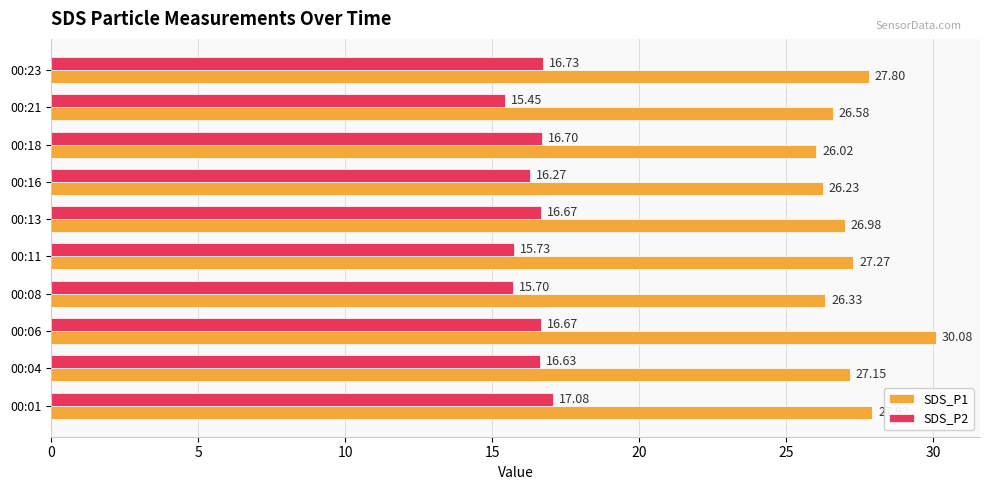

What is the sum of the SDS_P1 values at 00:04 and 00:08?

53.5